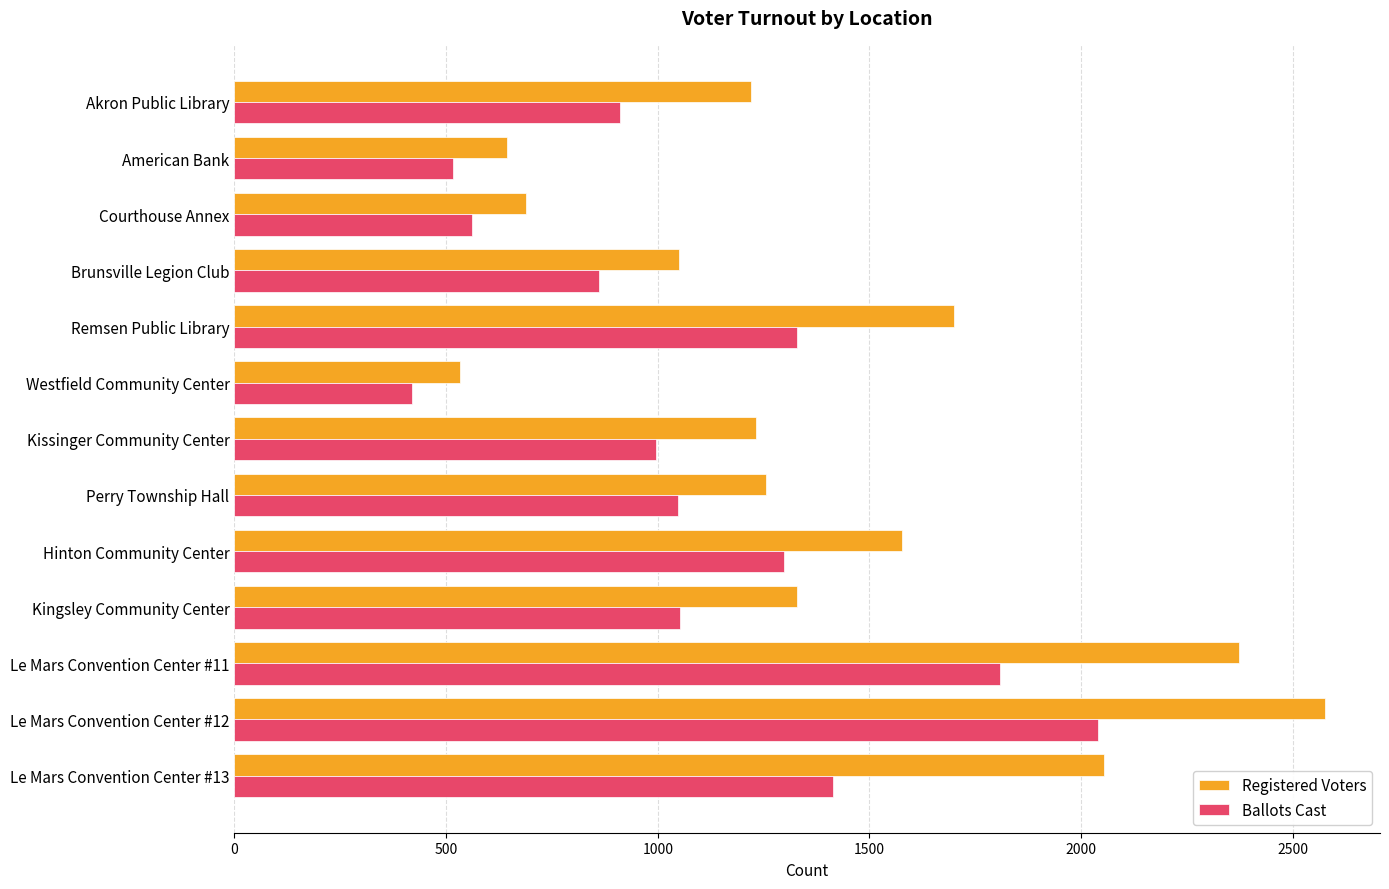

Is the value of Registered Voters at American Bank greater than the value of Ballots Cast at Courthouse Annex?

Yes